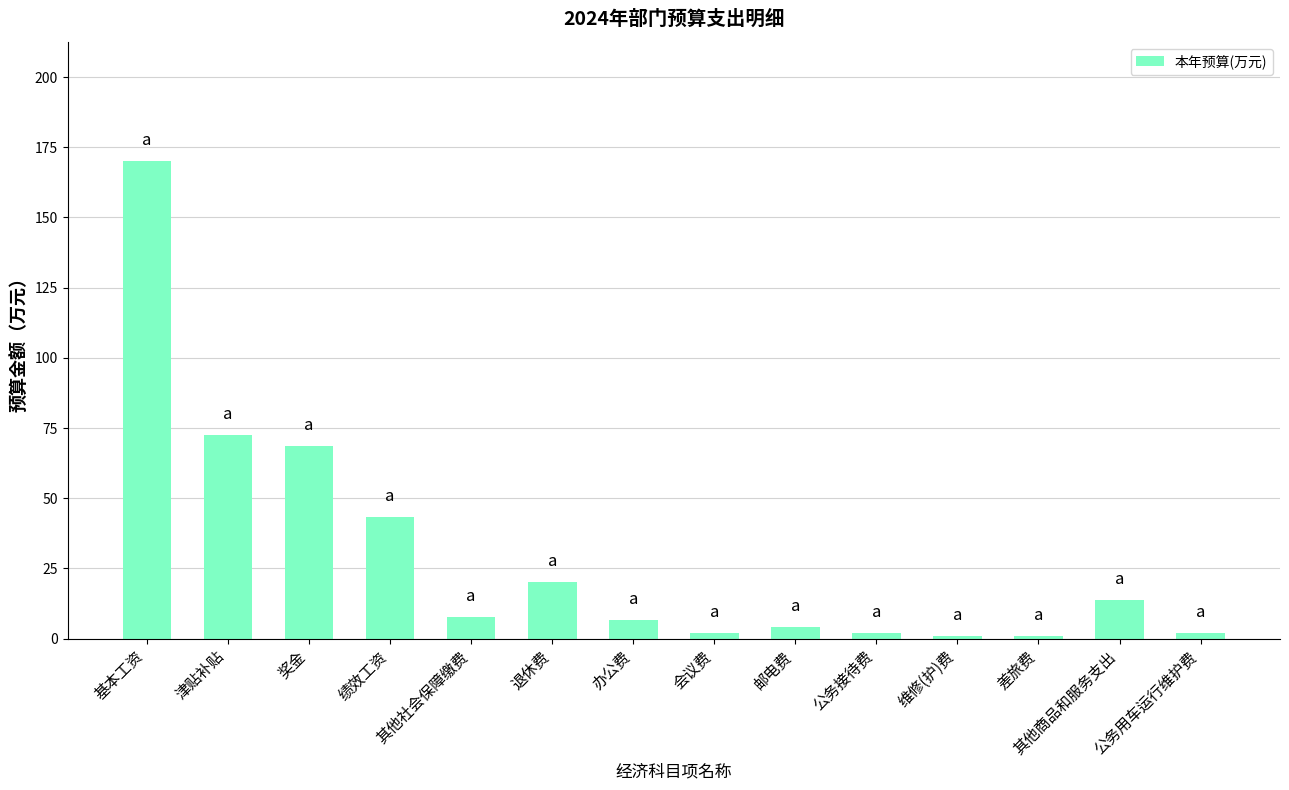

What is the change in value from 基本工资 to 邮电费?

-166.0